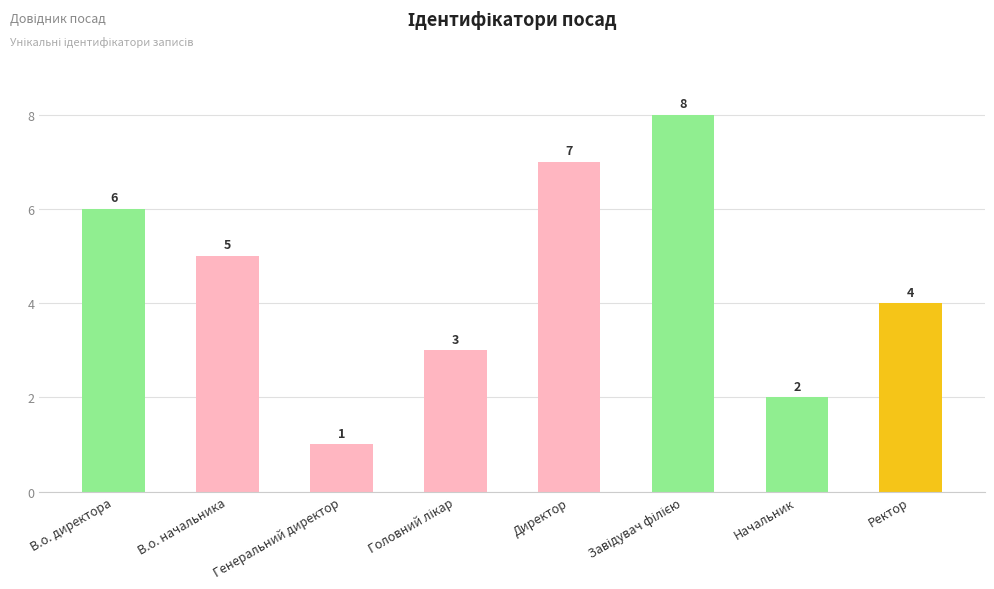

At which category does the chart reach its minimum across all series?

Генеральний директор